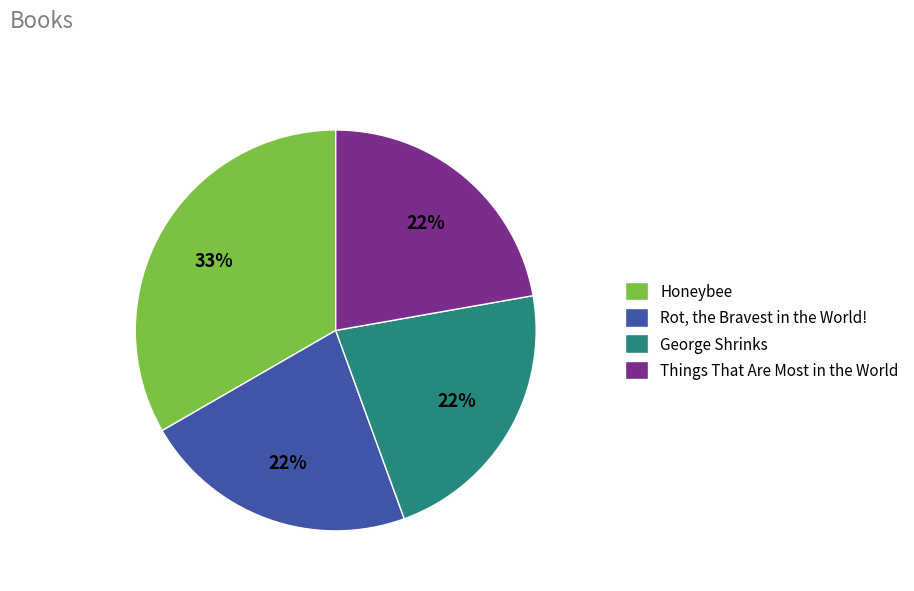

Do Things That Are Most in the World and Rot, the Bravest in the World! together represent more than half of the pie?

No